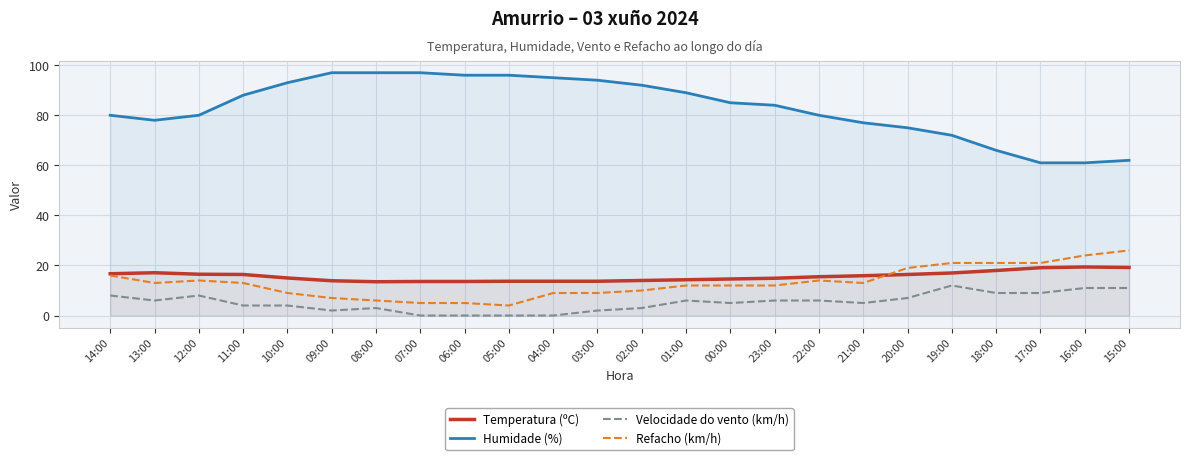

Reading left to right, what are all the values shown in this chart?

Temperatura (ºC): 16.7	17.1	16.5	16.4	15.0	13.9	13.5	13.6	13.6	13.7	13.7	13.7	14.0	14.3	14.6	14.9	15.5	15.9	16.4	17.0	18.0	19.1	19.4	19.2
Humidade (%): 80.0	78.0	80.0	88.0	93.0	97.0	97.0	97.0	96.0	96.0	95.0	94.0	92.0	89.0	85.0	84.0	80.0	77.0	75.0	72.0	66.0	61.0	61.0	62.0
Velocidade do vento (km/h): 8.0	6.0	8.0	4.0	4.0	2.0	3.0	0.0	0.0	0.0	0.0	2.0	3.0	6.0	5.0	6.0	6.0	5.0	7.0	12.0	9.0	9.0	11.0	11.0
Refacho (km/h): 16.0	13.0	14.0	13.0	9.0	7.0	6.0	5.0	5.0	4.0	9.0	9.0	10.0	12.0	12.0	12.0	14.0	13.0	19.0	21.0	21.0	21.0	24.0	26.0